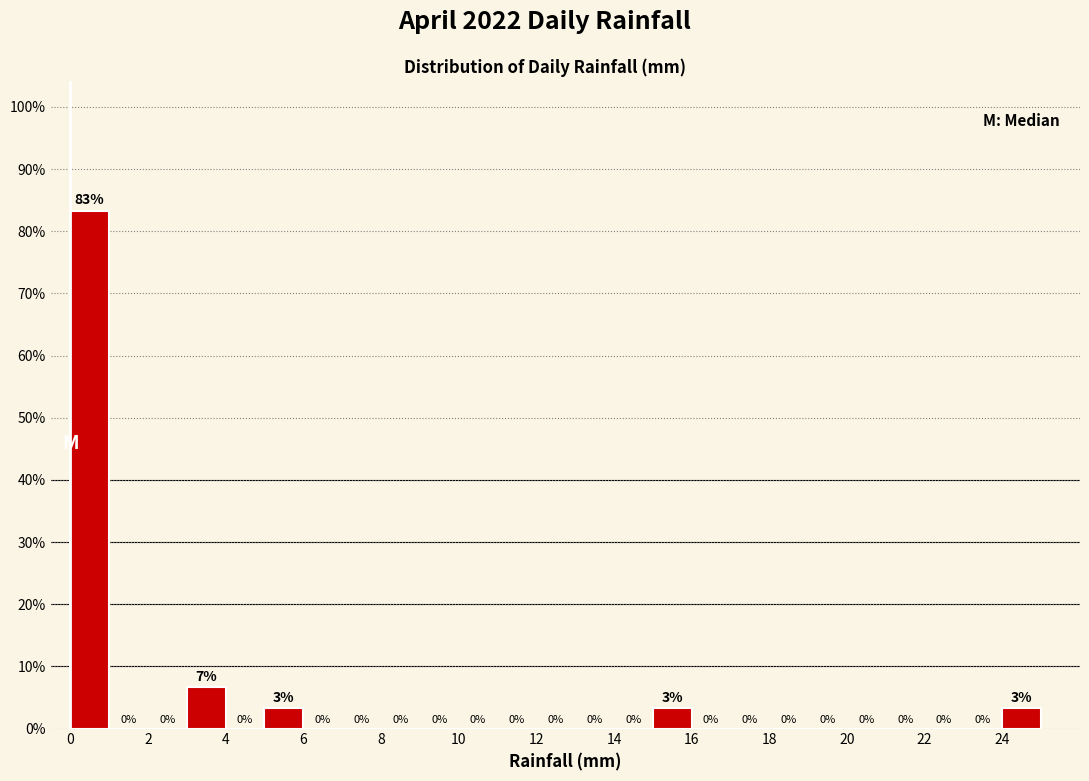

Over which range of the x-axis is the bar tallest?

0 to 1